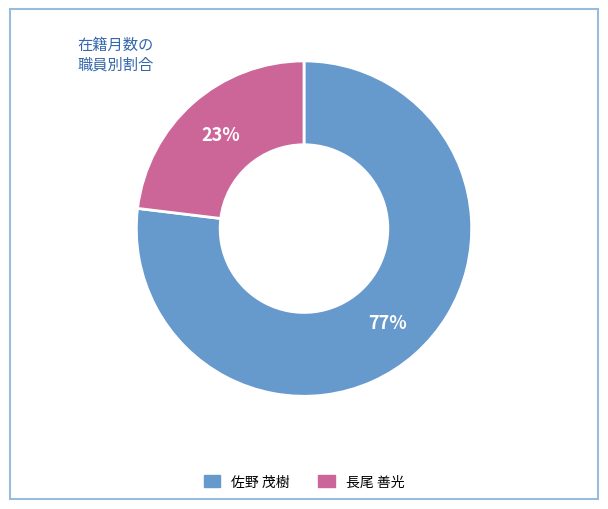

To the nearest percent, what percentage of the pie is 長尾 善光?

23%